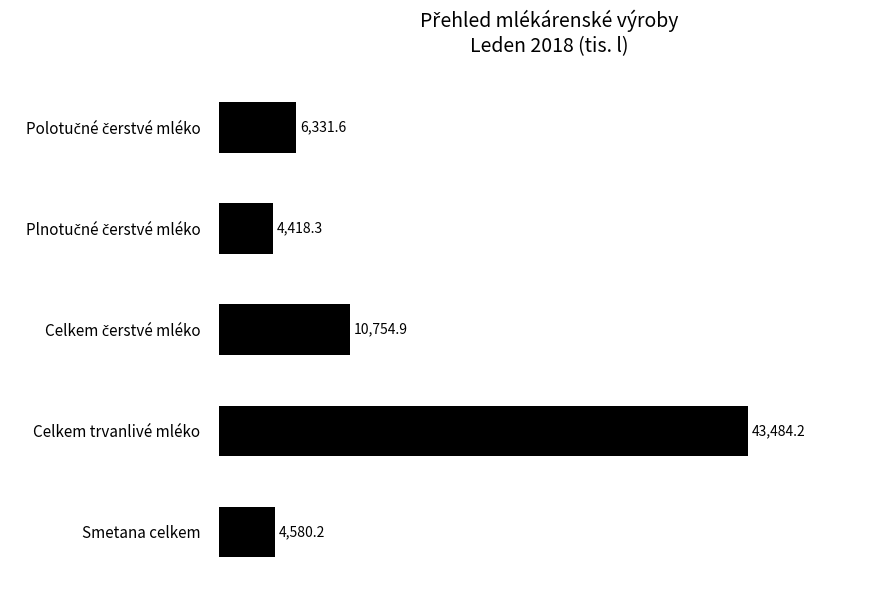

What is the difference between the maximum and second lowest values?

38904.0